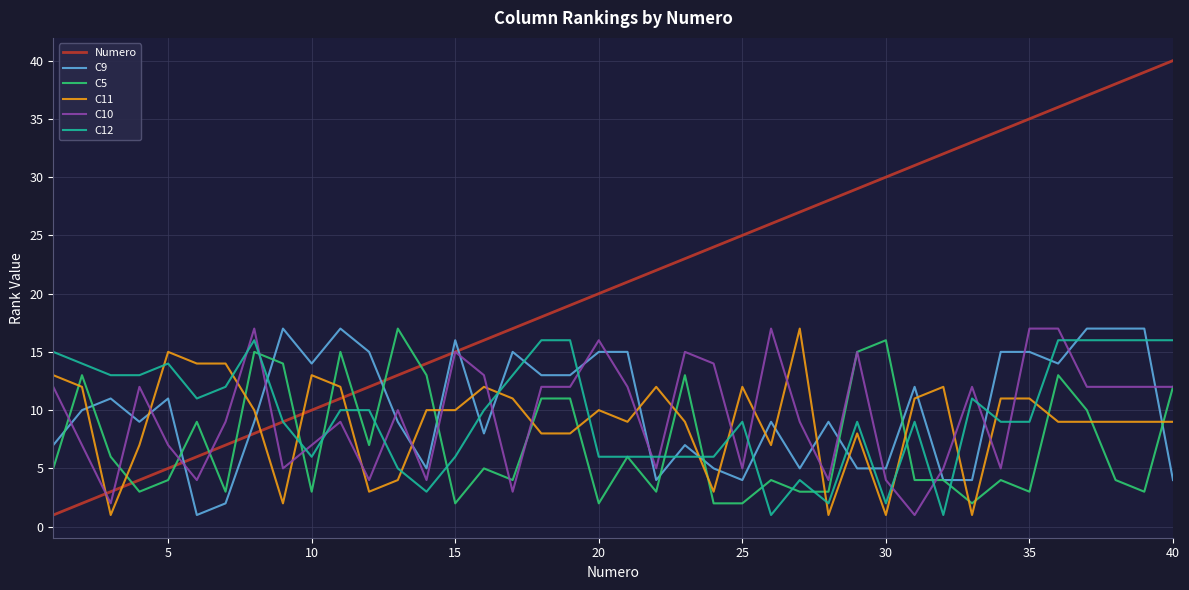

Which series ends up on top after the final intersection of Numero and C5?

Numero